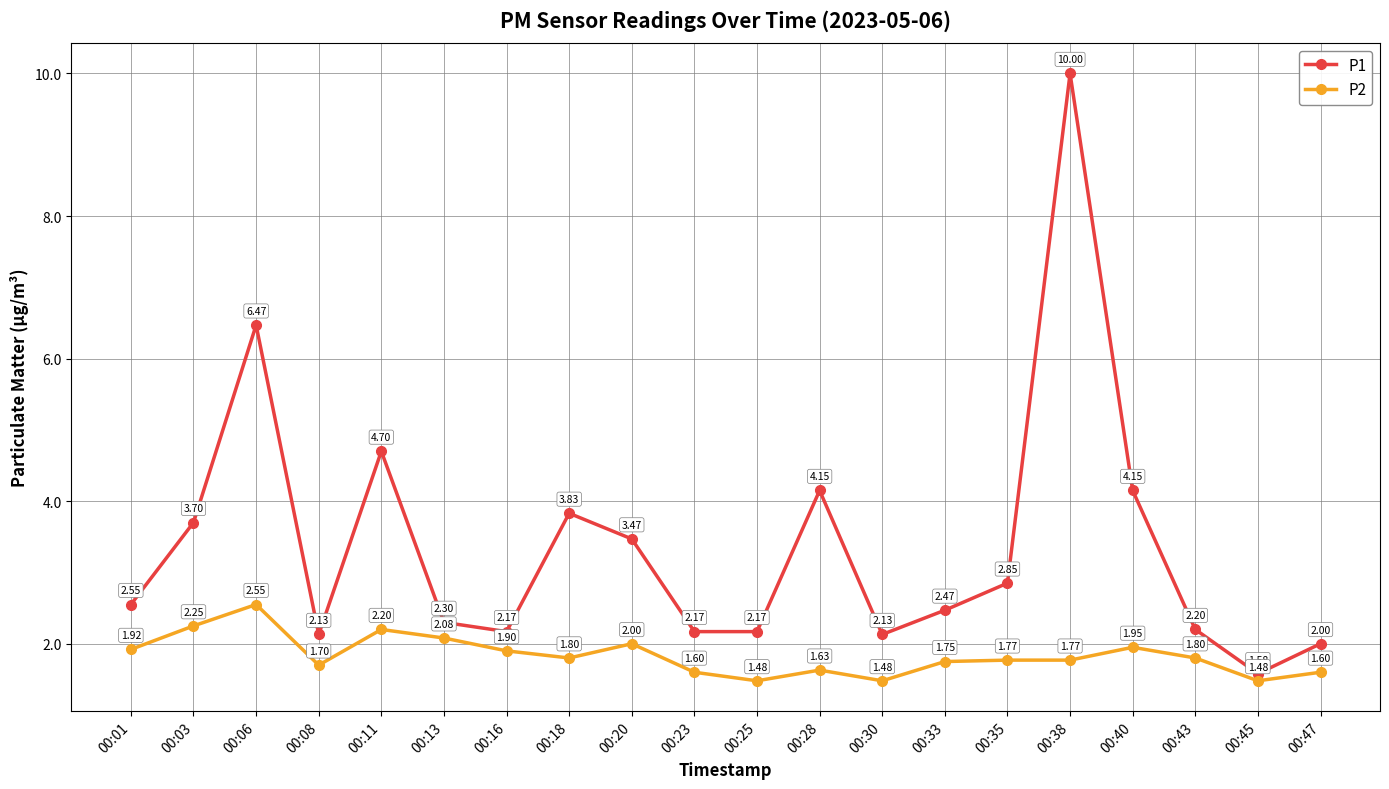

Where is the first local minimum for P2?

00:08